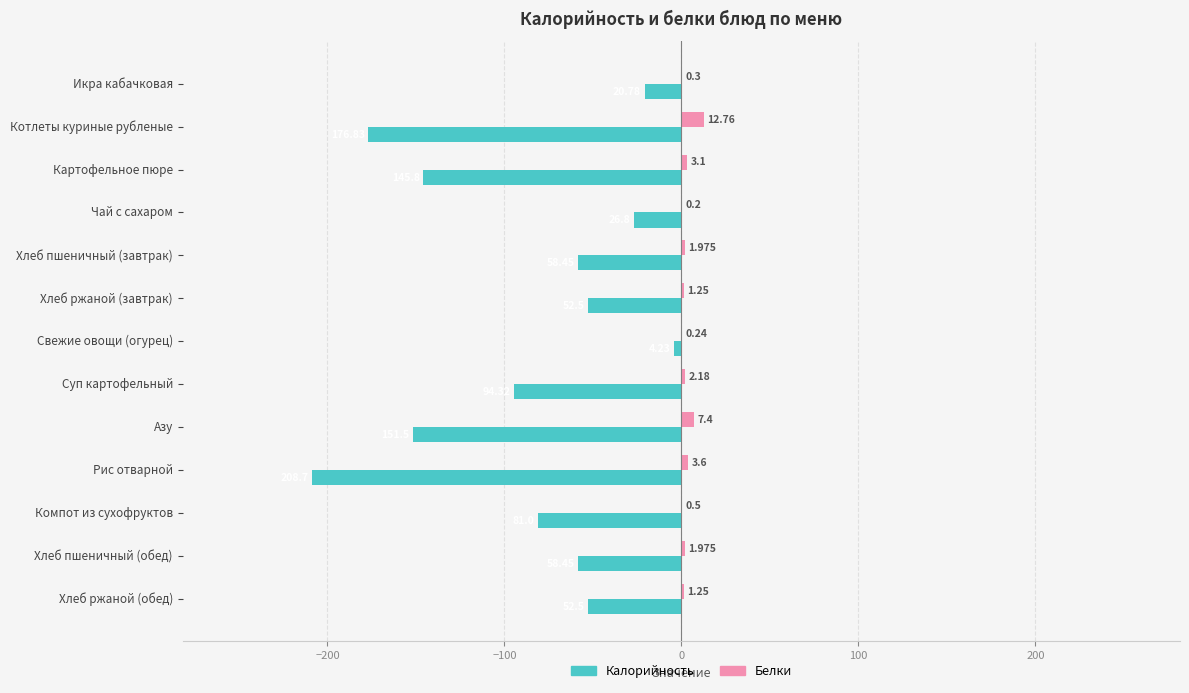

Which series has the largest total across all categories?

Белки